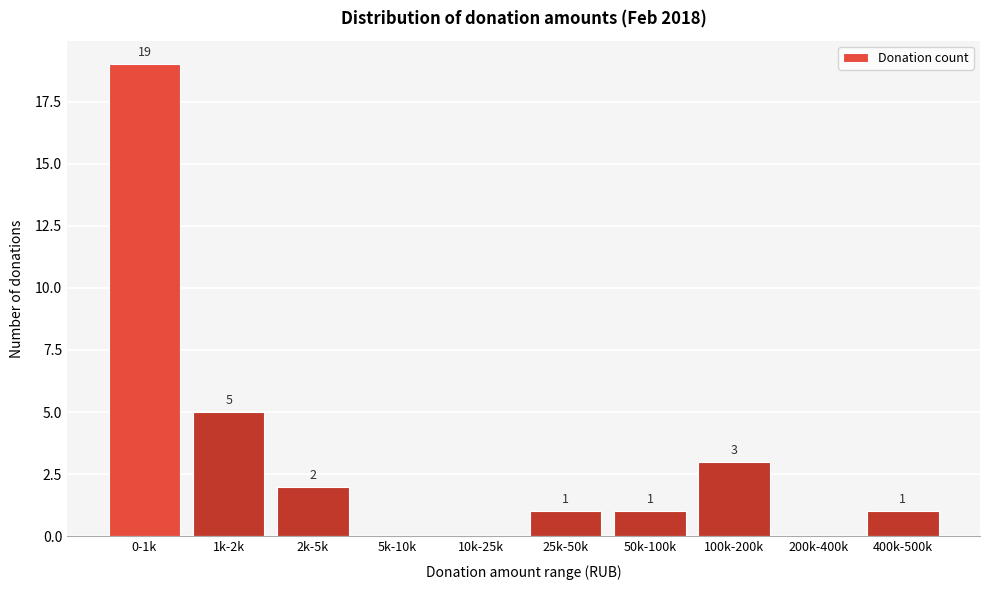

Reading left to right, extract all data points from this chart.

0-1k=19	1k-2k=5	2k-5k=2	5k-10k=0	10k-25k=0	25k-50k=1	50k-100k=1	100k-200k=3	200k-400k=0	400k-500k=1